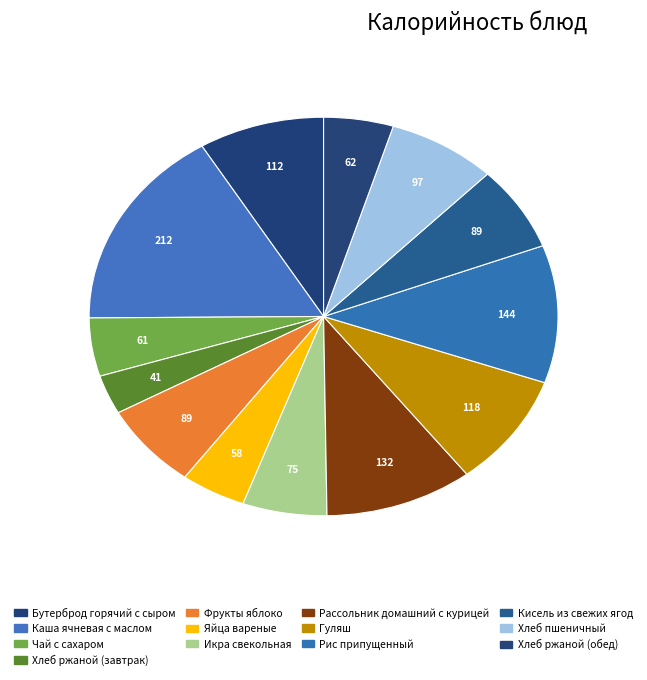

Count the number of slices in the pie.

13